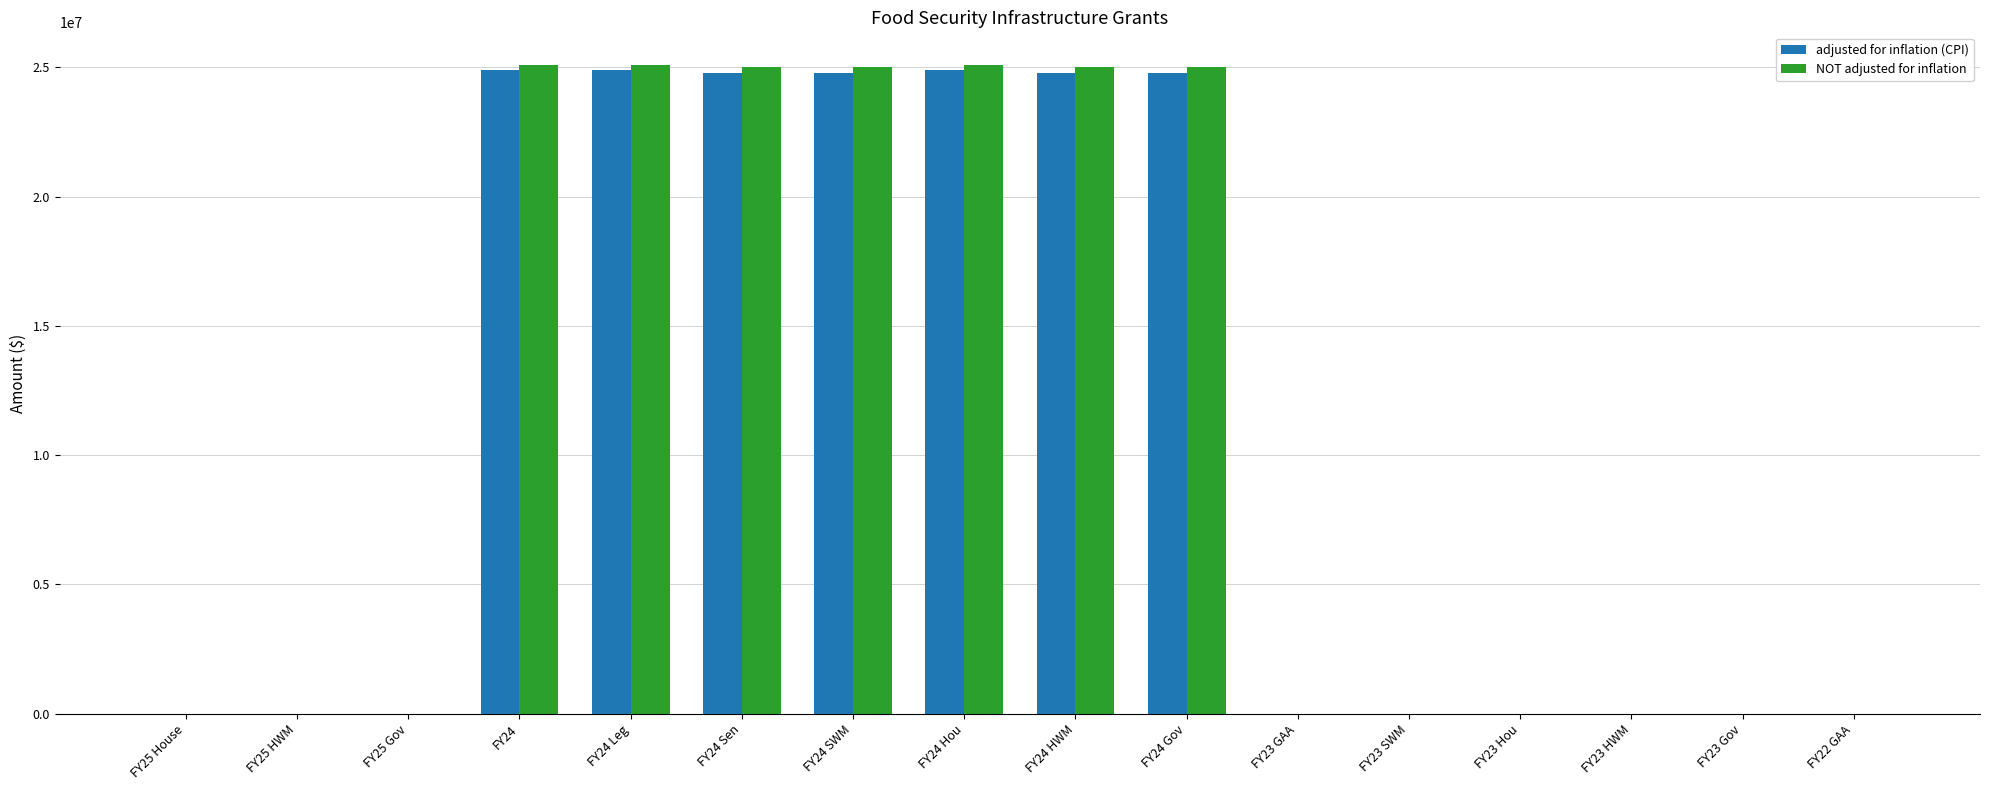

The value of NOT adjusted for inflation at FY24 HWM is 25000000. True or false?

True